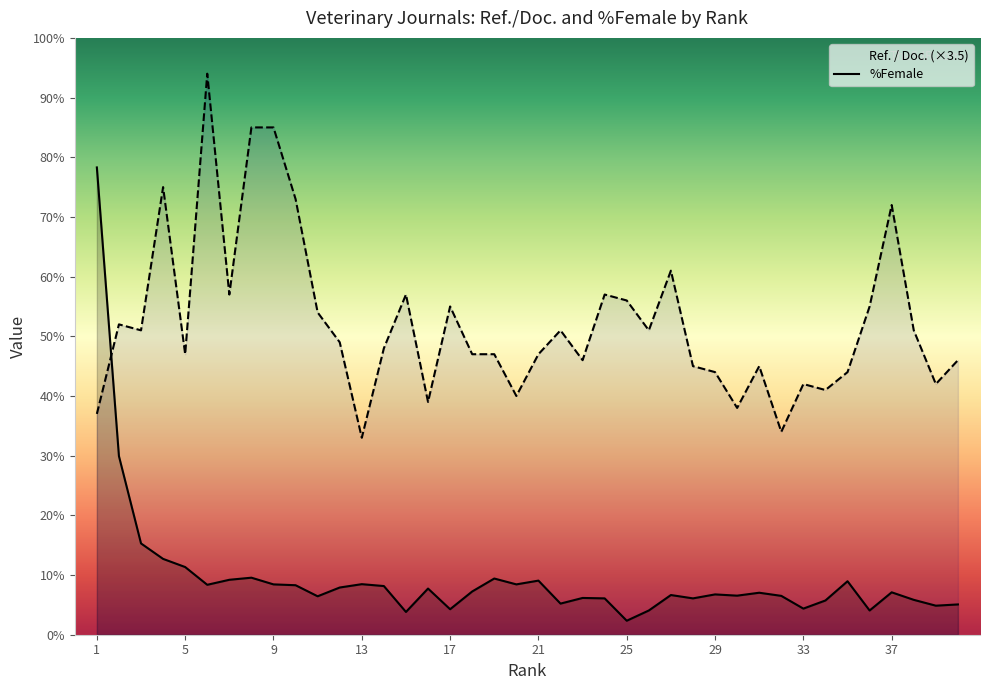

Reading right to left, what are all the values shown in this chart?

Ref. / Doc.: 40=5.1	39=4.9	38=5.8	37=7.1	36=4.1	35=9.0	34=5.7	33=4.4	32=6.5	31=7.0	30=6.5	29=6.8	28=6.1	27=6.6	26=4.1	25=2.3	24=6.1	23=6.2	22=5.2	21=9.1	20=8.4	19=9.4	18=7.2	17=4.3	16=7.7	15=3.8	14=8.2	13=8.5	12=7.9	11=6.4	10=8.3	9=8.4	8=9.6	7=9.2	6=8.4	5=11.3	4=12.7	3=15.3	2=29.9	1=78.3
%Female: 40=46.0	39=42.0	38=51.0	37=72.0	36=55.0	35=44.0	34=41.0	33=42.0	32=34.0	31=45.0	30=38.0	29=44.0	28=45.0	27=61.0	26=51.0	25=56.0	24=57.0	23=46.0	22=51.0	21=47.0	20=40.0	19=47.0	18=47.0	17=55.0	16=39.0	15=57.0	14=48.0	13=33.0	12=49.0	11=54.0	10=73.0	9=85.0	8=85.0	7=57.0	6=94.0	5=47.0	4=75.0	3=51.0	2=52.0	1=37.0